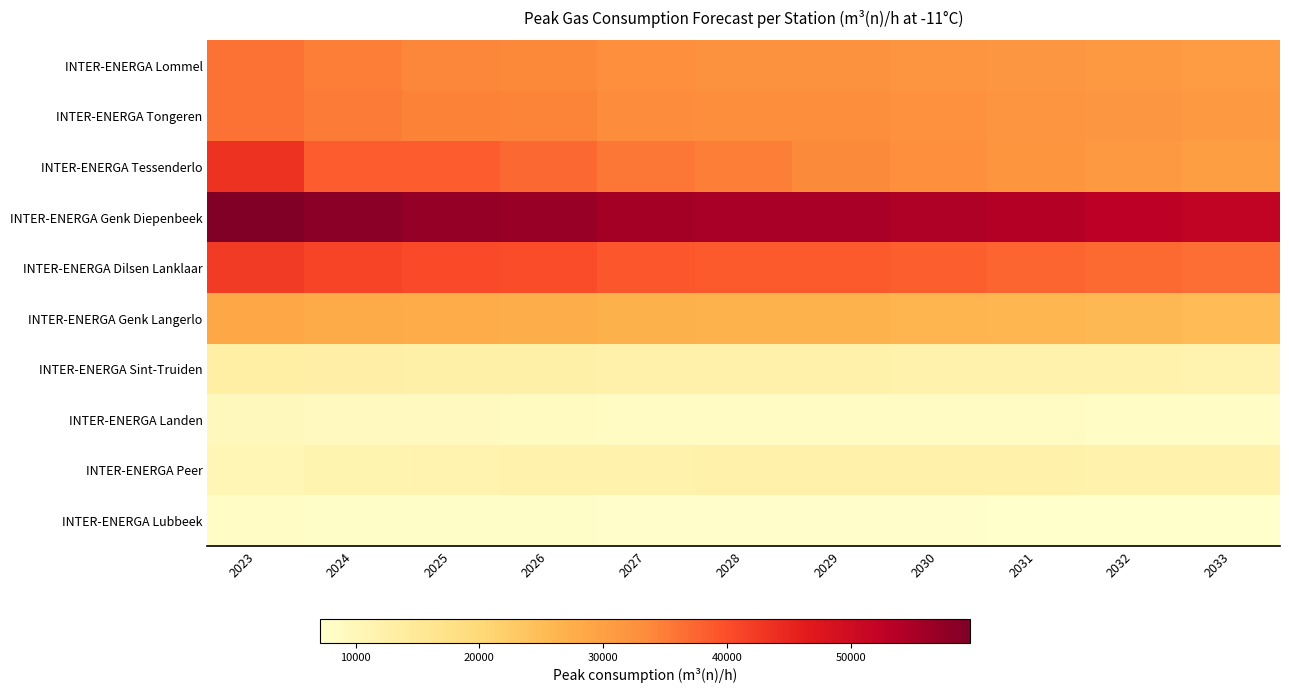

Reading left to right, what are all the values shown in this chart?

INTER-ENERGA Lommel: 2023=36094.7	2024=34934.4	2025=34183.3	2026=33854.1	2027=32867.1	2028=32538.0	2029=32538.0	2030=32044.7	2031=31551.5	2032=31058.2	2033=30565.0
INTER-ENERGA Tongeren: 2023=36134.8	2024=35154.8	2025=34490.8	2026=34216.1	2027=33332.1	2028=33057.4	2029=33057.4	2030=32585.5	2031=32113.6	2032=31641.8	2033=31169.9
INTER-ENERGA Tessenderlo: 2023=43225.8	2024=38439.0	2025=38383.9	2026=37090.0	2027=35796.2	2028=34933.6	2029=33639.8	2030=32777.2	2031=31914.7	2032=31052.1	2033=30189.6
INTER-ENERGA Genk Diepenbeek: 2023=59607.8	2024=58243.2	2025=57269.9	2026=56892.7	2027=55578.9	2028=55201.8	2029=55201.8	2030=54453.8	2031=53705.8	2032=52957.7	2033=52209.7
INTER-ENERGA Dilsen Lanklaar: 2023=42322.3	2024=41155.6	2025=40368.8	2026=40041.3	2027=38995.1	2028=38667.6	2029=38667.6	2030=38112.7	2031=37557.7	2032=37002.7	2033=36447.8
INTER-ENERGA Genk Langerlo: 2023=28793.6	2024=28161.1	2025=27703.9	2026=27529.8	2027=26910.5	2028=26736.3	2029=26736.3	2030=26378.2	2031=26020.1	2032=25662.0	2033=25303.9
INTER-ENERGA Sint-Truiden: 2023=13025.8	2024=12768.5	2025=12575.6	2026=12505.6	2027=12241.9	2028=12171.8	2029=12171.8	2030=12013.3	2031=11854.8	2032=11696.2	2033=11537.7
INTER-ENERGA Landen: 2023=9387.6	2024=9179.9	2025=9030.0	2026=8972.8	2027=8769.9	2028=8712.7	2029=8712.7	2030=8595.7	2031=8478.8	2032=8361.8	2033=8244.9
INTER-ENERGA Peer: 2023=10772.5	2024=11338.6	2025=11556.2	2026=11733.3	2027=11961.8	2028=12138.8	2029=12138.8	2030=12101.7	2031=12064.6	2032=12027.4	2033=11990.3
INTER-ENERGA Lubbeek: 2023=8119.6	2024=7940.2	2025=7810.7	2026=7761.3	2027=7586.0	2028=7536.6	2029=7536.6	2030=7435.5	2031=7334.4	2032=7233.2	2033=7132.1